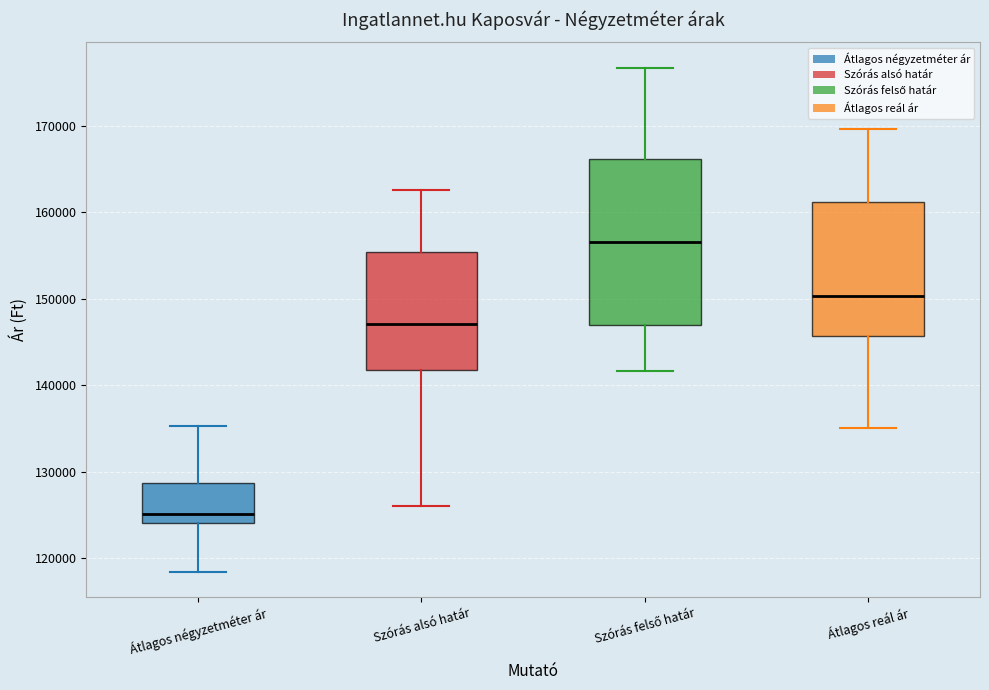

Where is the lower edge of the box for Átlagos négyzetméter ár on the y-axis? The values are not printed on the chart, so give them approximately, as read against the axis.

124000